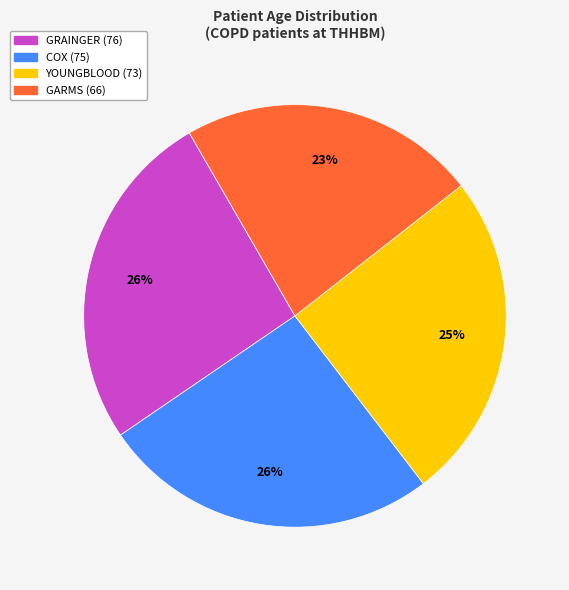

How many segments does this pie chart have?

4